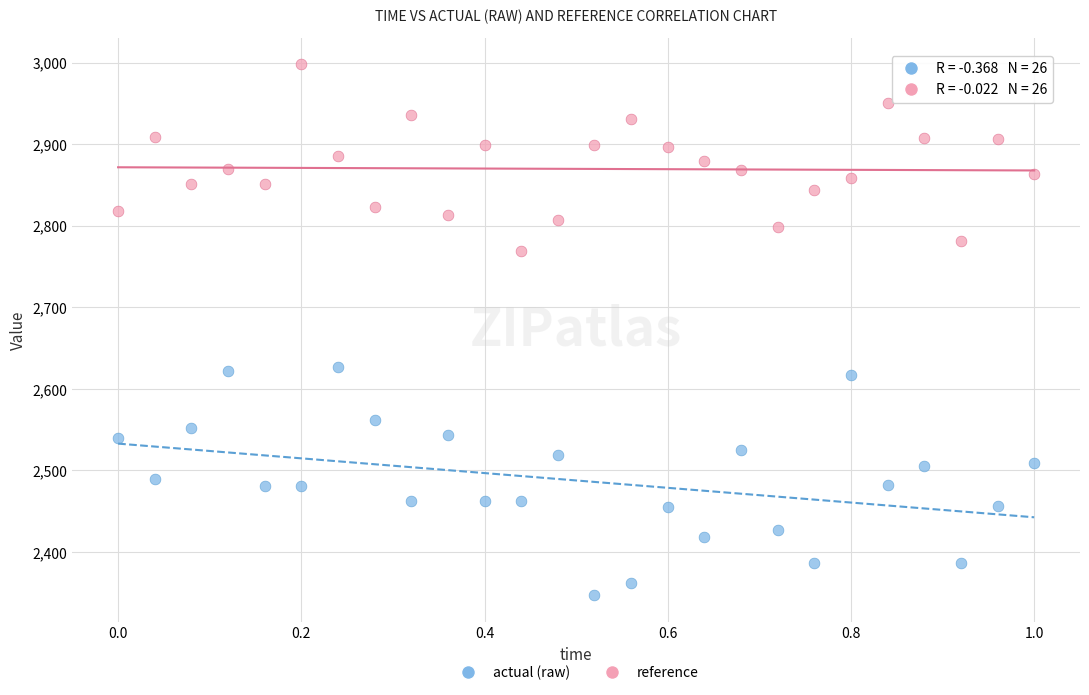

Across all data points, what is the range of Y values (max minus min)?

651.0